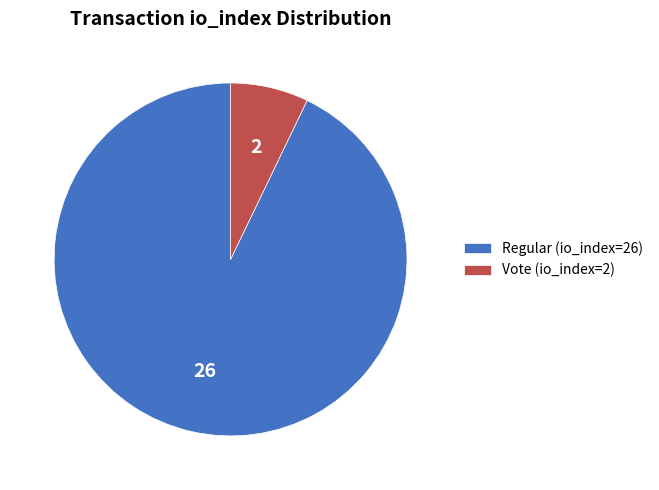

True or false: Vote (io_index=2) accounts for 7% of the total.

True